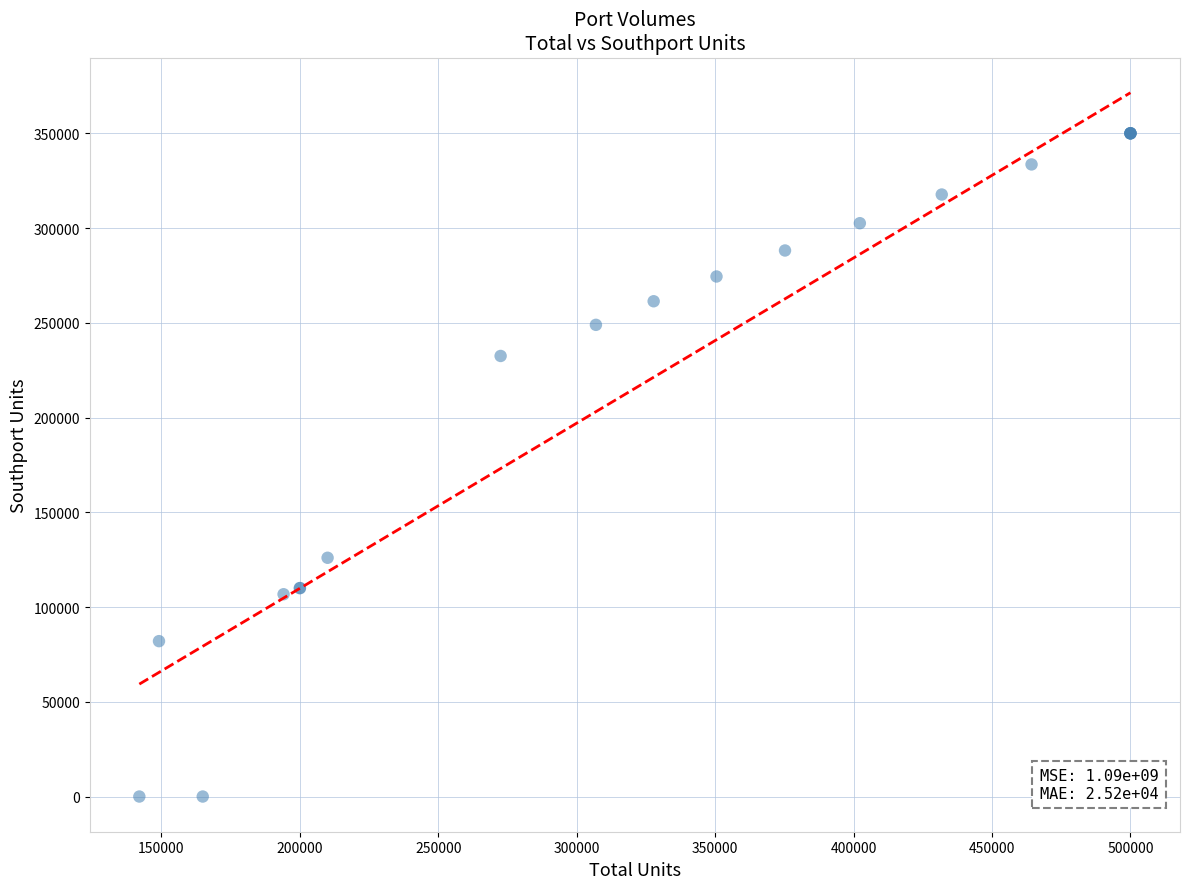

What Y value in the scatter plot is closest to 175000?

126000.0